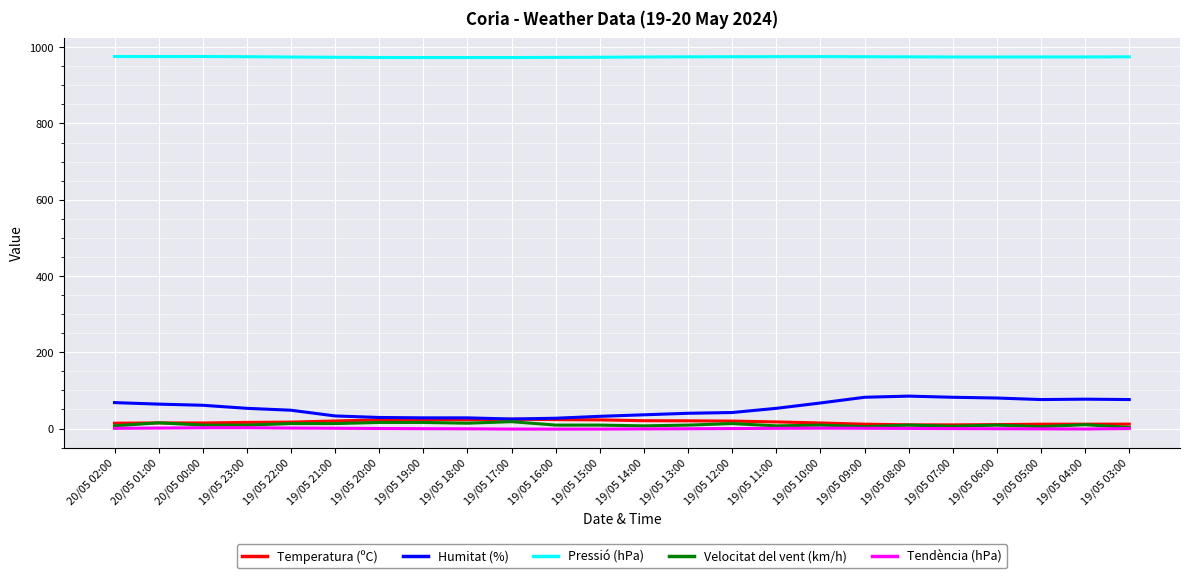

Which series has the largest total across all categories?

Pressió (hPa)